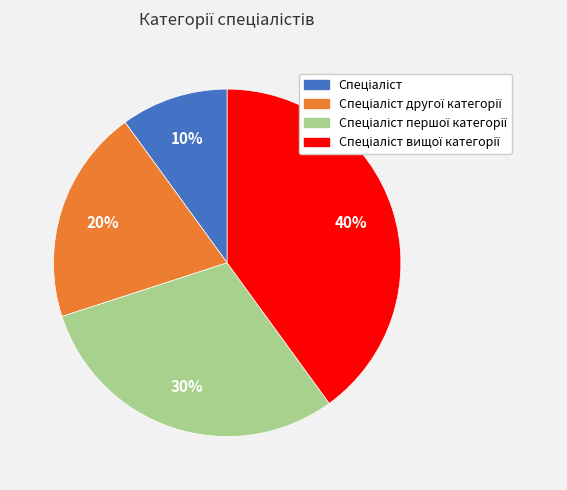

To the nearest percent, what is the average slice percentage?

25%